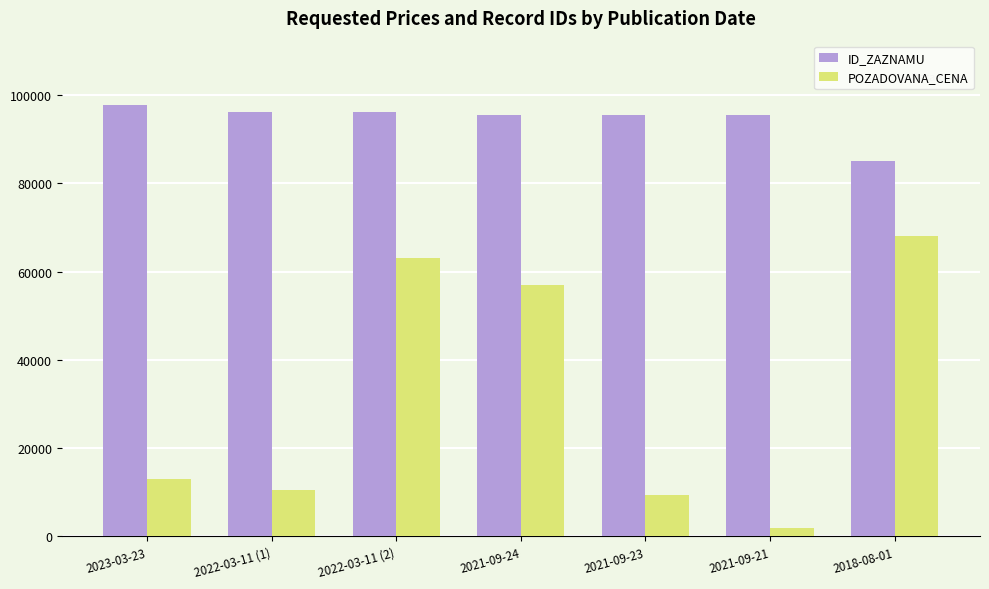

Is it true that POZADOVANA_CENA equals 5443 at 2022-03-11 (1)?

False